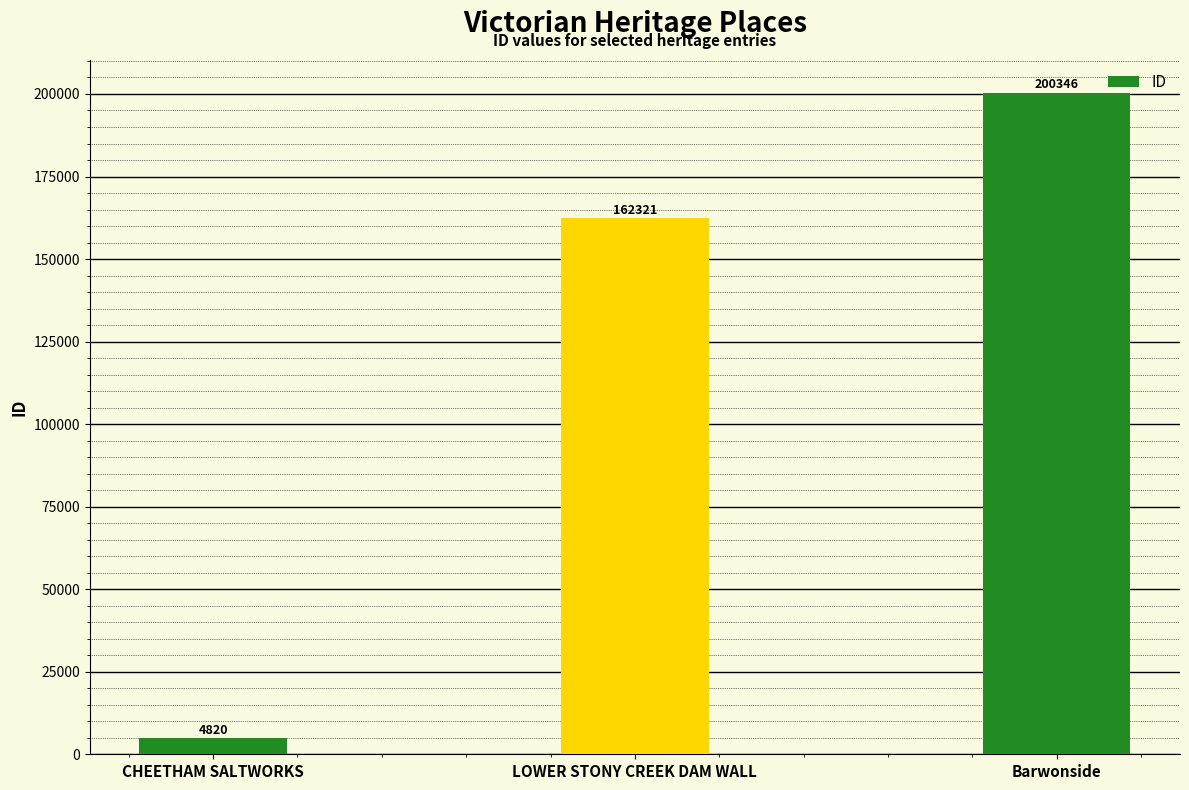

Rank the categories by value from lowest to highest.

CHEETHAM SALTWORKS, LOWER STONY CREEK DAM WALL, Barwonside